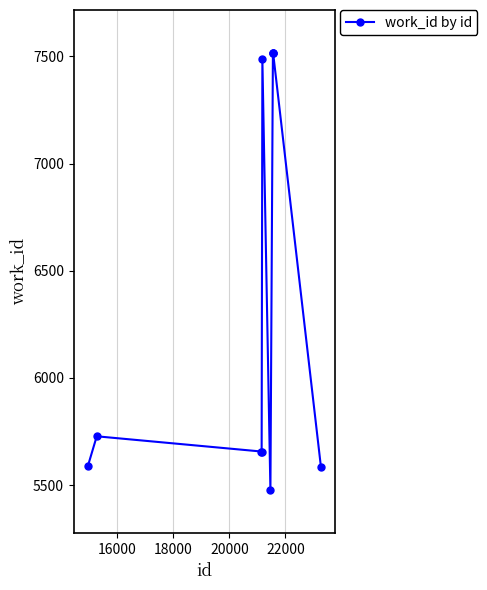

What is the minimum value shown in the chart?

5476